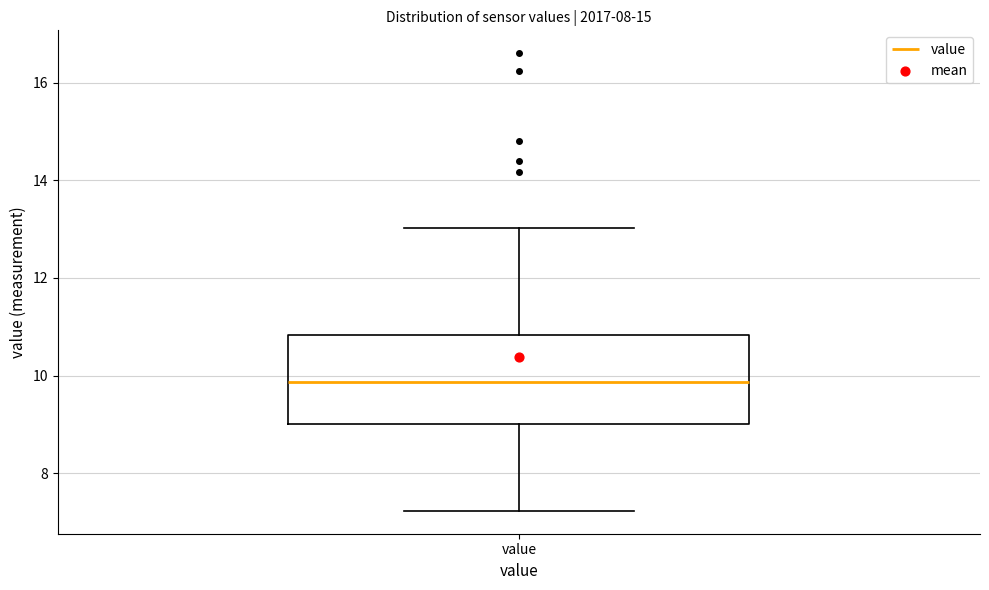

Where does the upper whisker of the box for value end on the y-axis? The values are not printed on the chart, so give them approximately, as read against the axis.

13.0